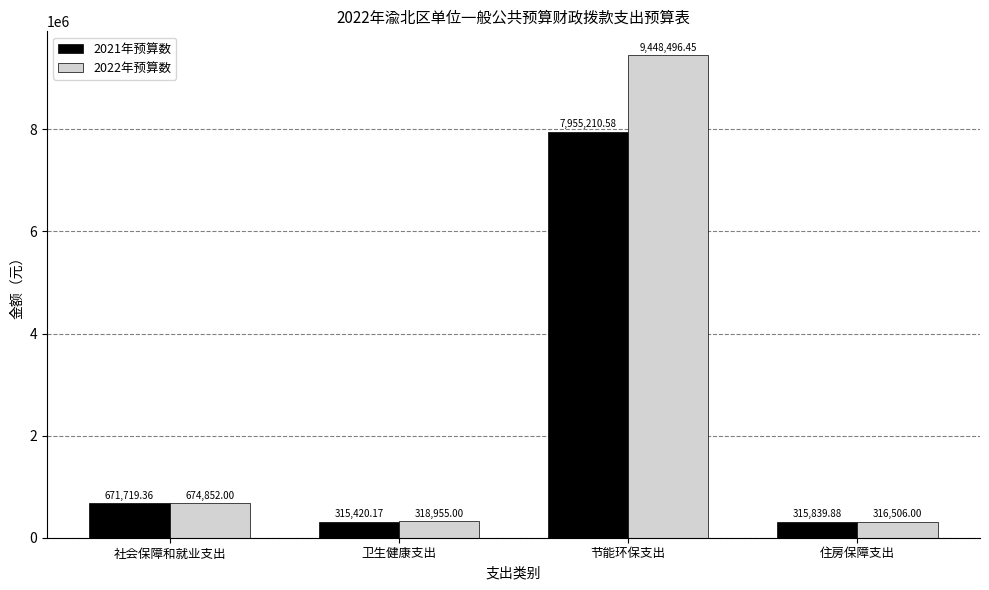

The 2021年预算数 series shows 7955210.6 at 节能环保支出. True or false?

True